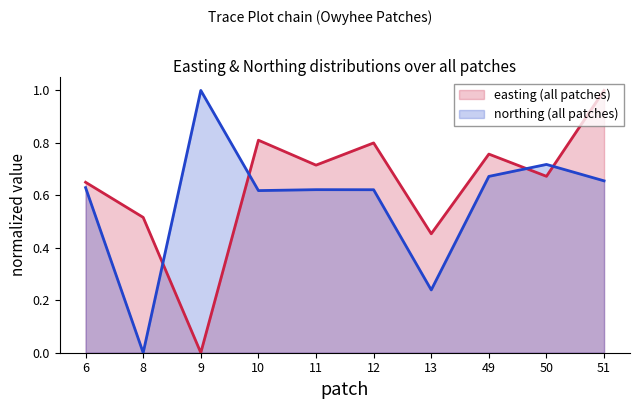

The northing series shows 0.7 at 50. True or false?

True